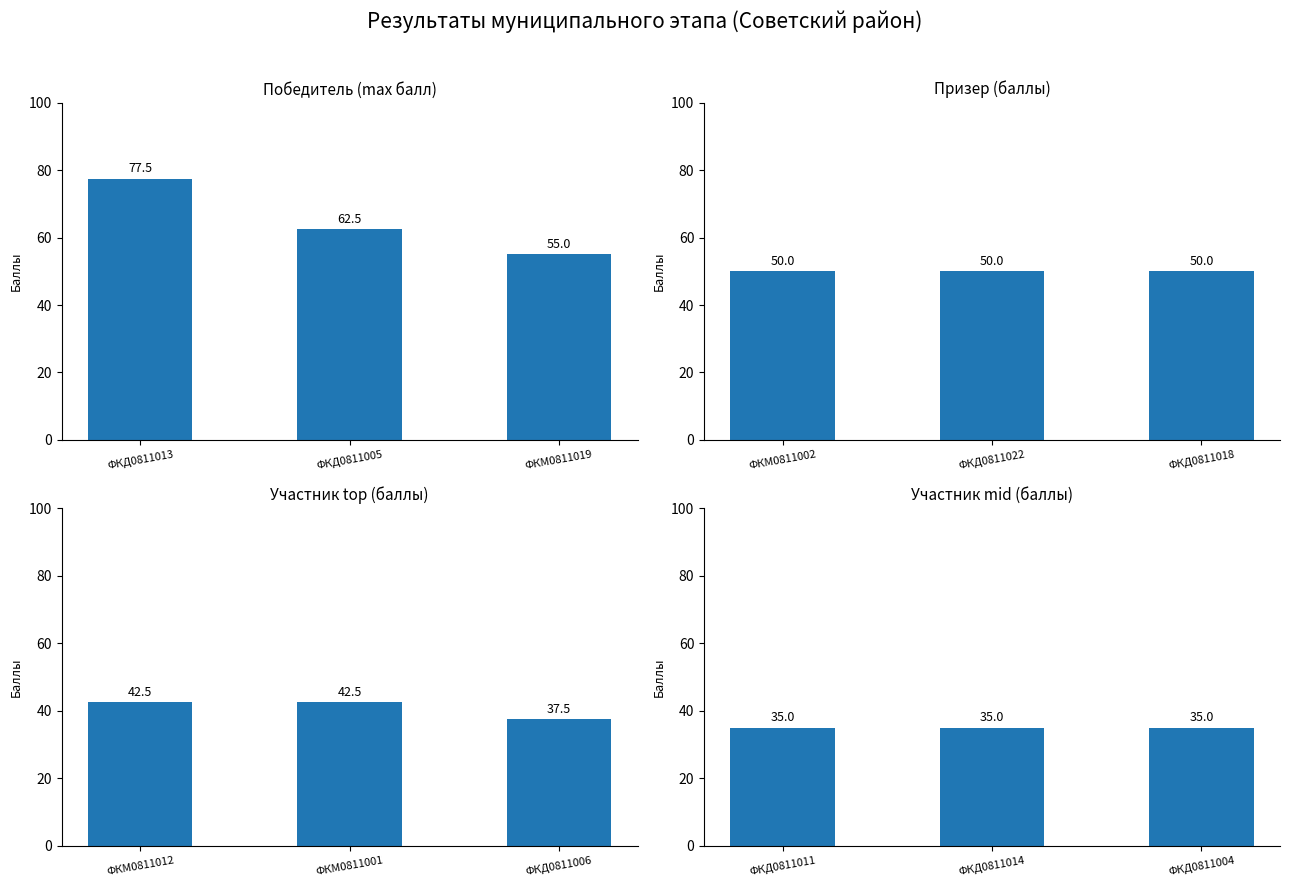

What position from the left is ФКМ0811019?

3